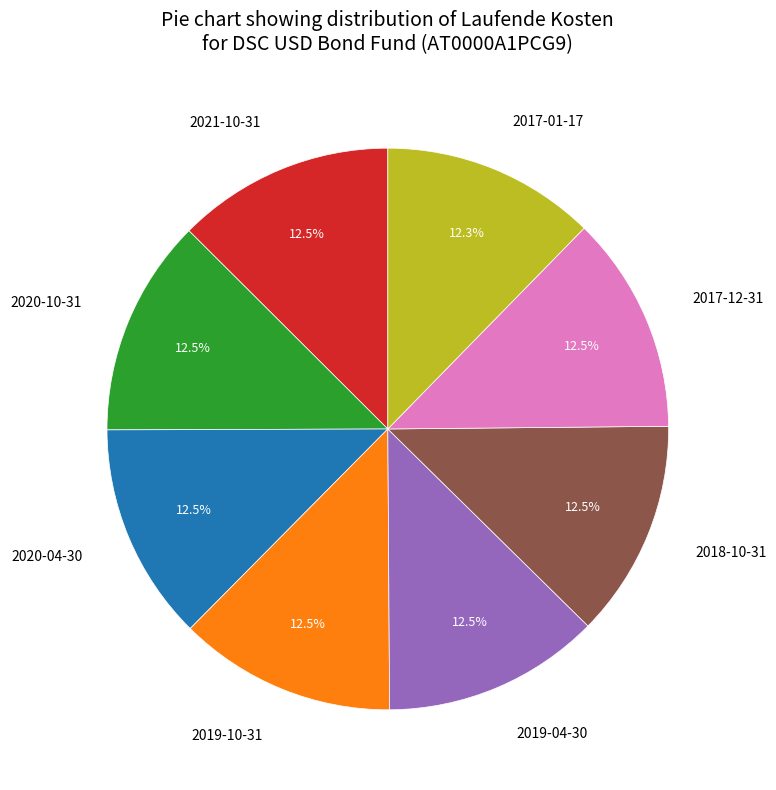

To the nearest percent, what portion does 2017-01-17 represent?

12%